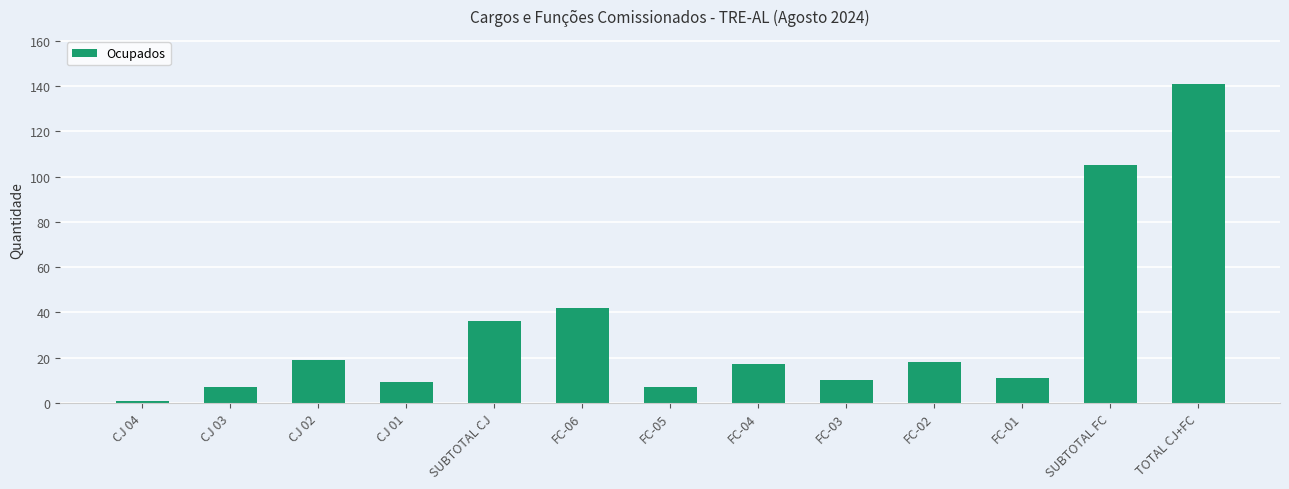

Reading left to right, what are all the values shown in this chart?

1	7	19	9	36	42	7	17	10	18	11	105	141